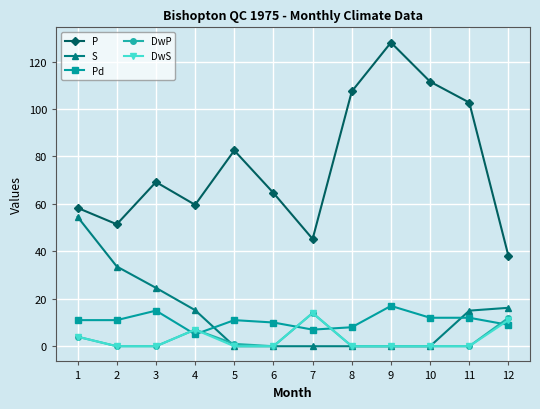

At which category does P reach its first local peak?

3